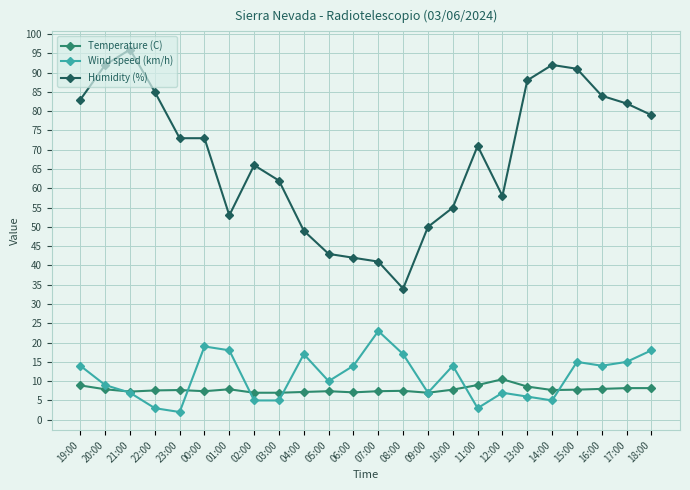

True or false: Humidity (%) and Temperature (C) cross at least once.

False